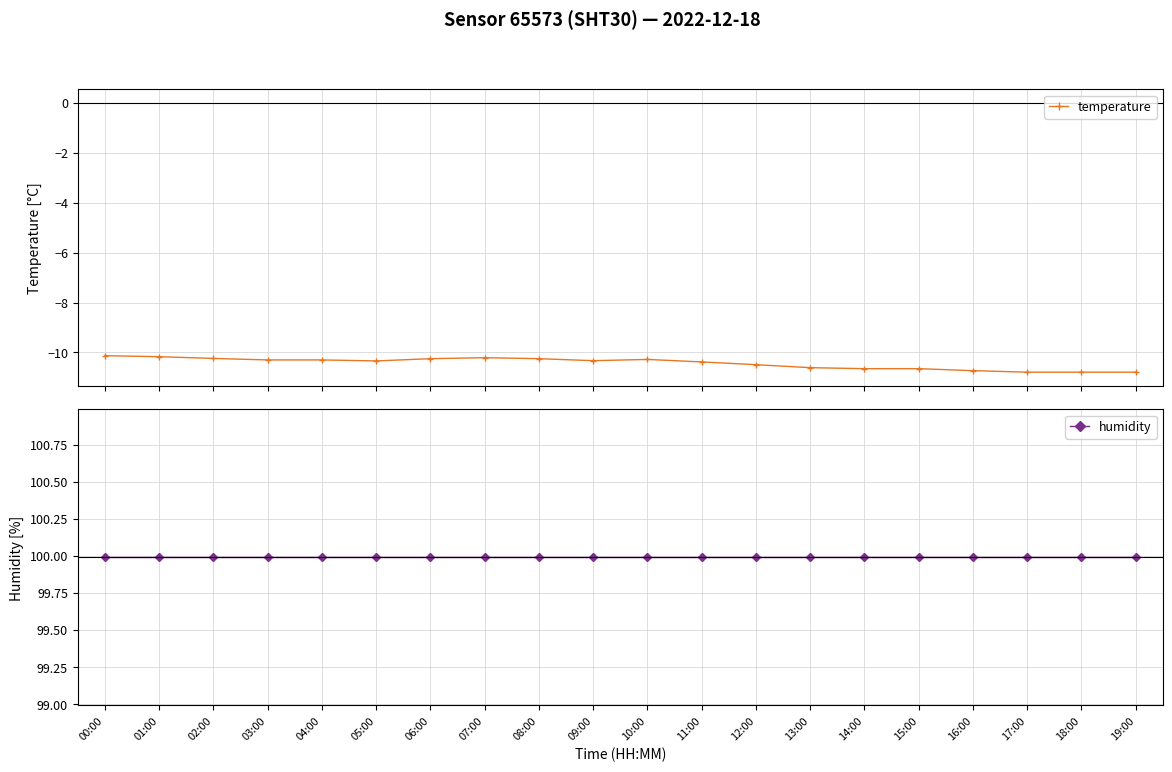

True or false: temperature has a value of -10.3 at 04:00.

True